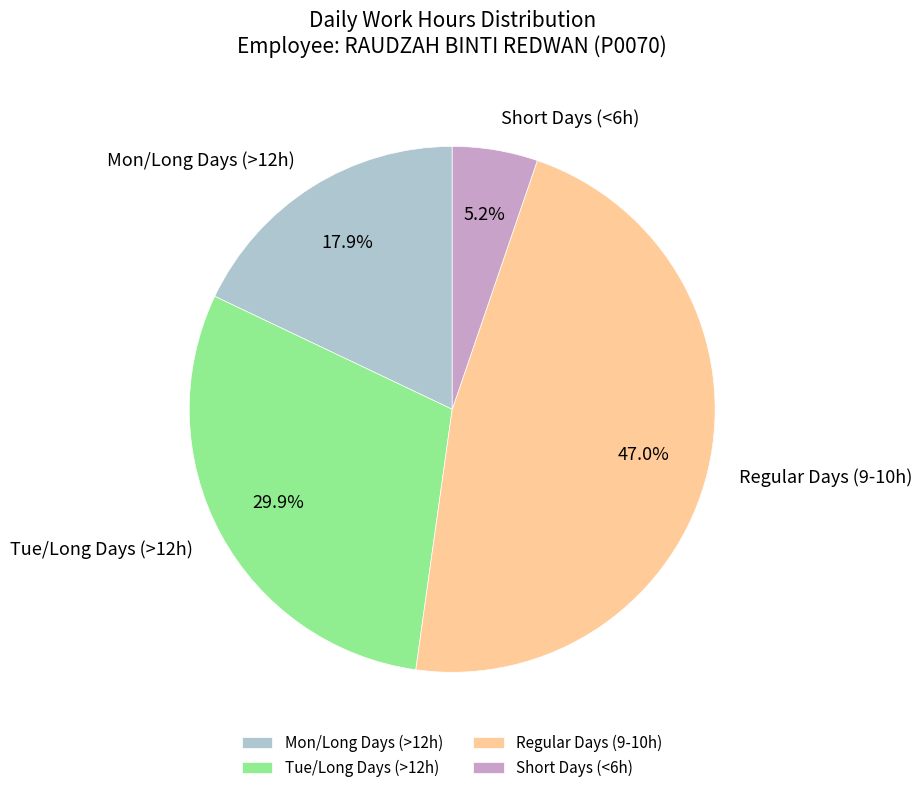

To the nearest percent, what is the average slice percentage?

25%